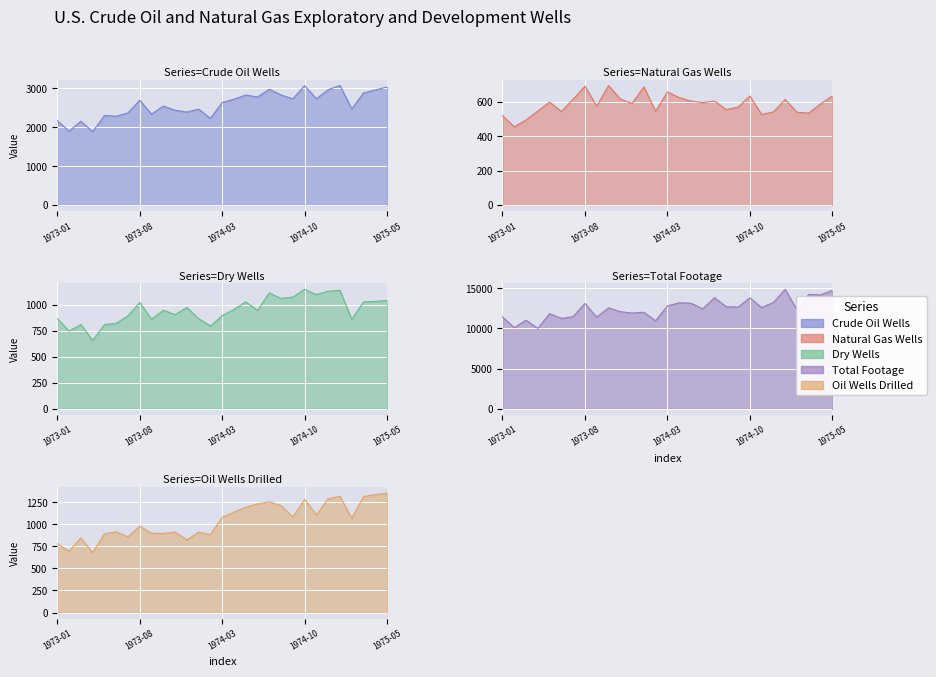

At which category does Dry Wells reach its first local peak?

1973-03